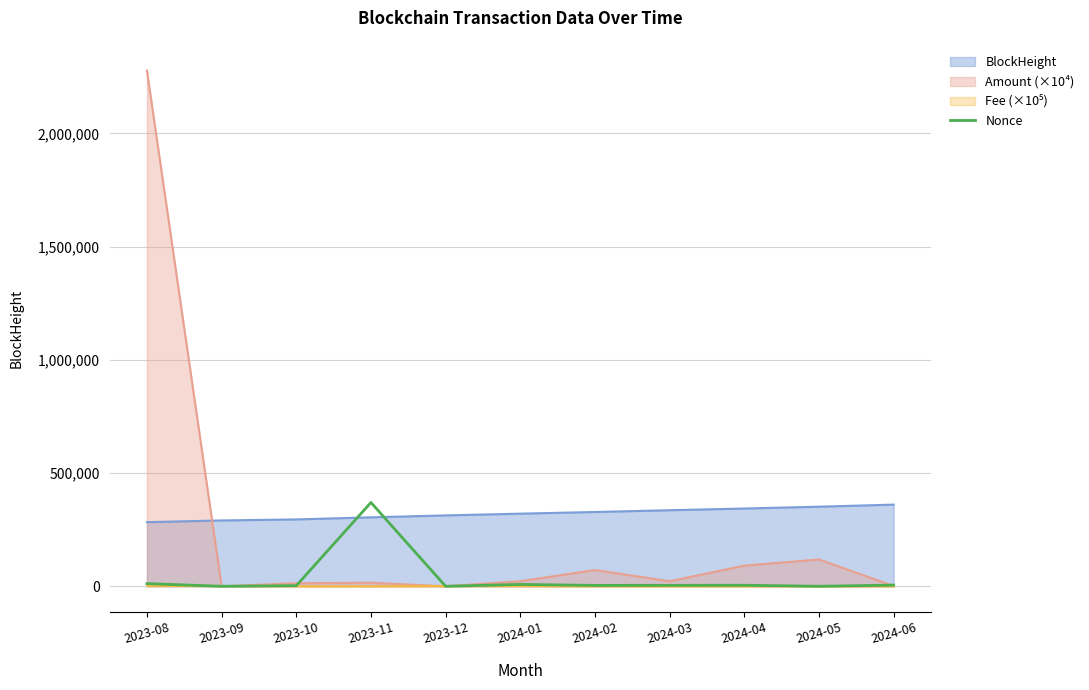

Which series has the largest range (max minus min)?

Amount (×10⁴)